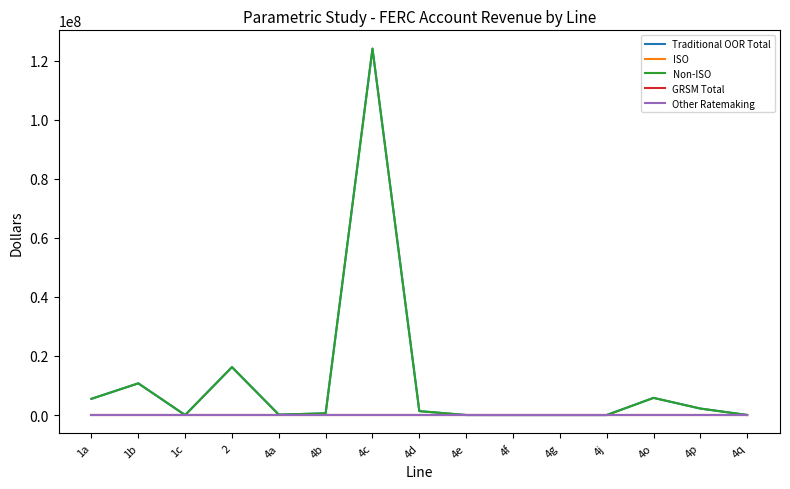

Does the chart have visible grid lines?

No